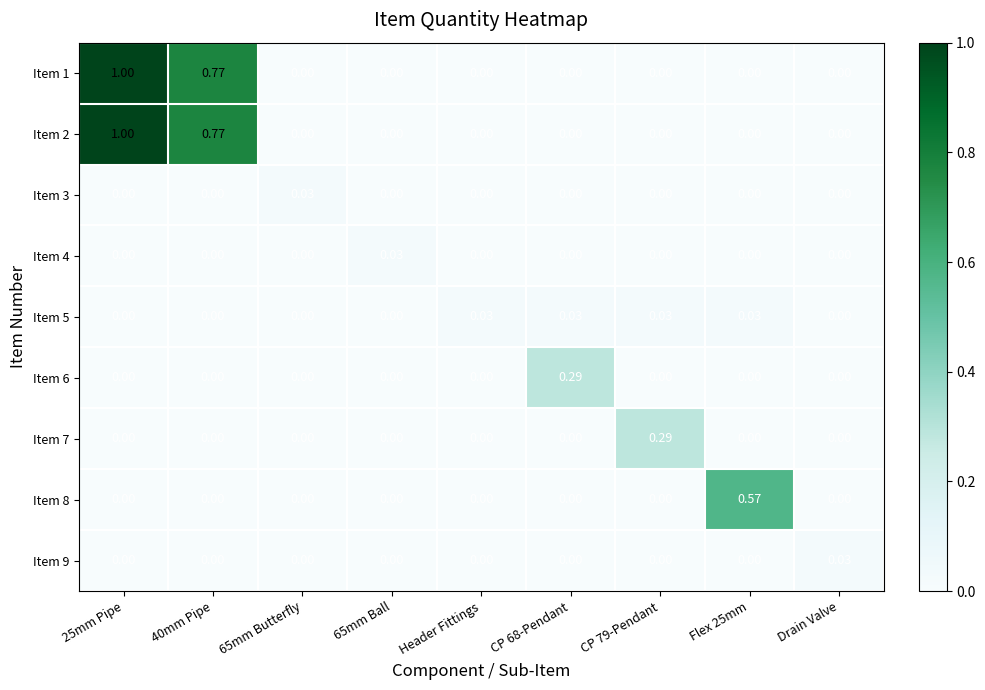

Reading left to right, transcribe all the data shown in this chart.

Item 1: 25mm Pipe=1.0	40mm Pipe=0.8	65mm Butterfly=0.0	65mm Ball=0.0	Header Fittings=0.0	CP 68-Pendant=0.0	CP 79-Pendant=0.0	Flex 25mm=0.0	Drain Valve=0.0
Item 2: 25mm Pipe=1.0	40mm Pipe=0.8	65mm Butterfly=0.0	65mm Ball=0.0	Header Fittings=0.0	CP 68-Pendant=0.0	CP 79-Pendant=0.0	Flex 25mm=0.0	Drain Valve=0.0
Item 3: 25mm Pipe=0.0	40mm Pipe=0.0	65mm Butterfly=0.0	65mm Ball=0.0	Header Fittings=0.0	CP 68-Pendant=0.0	CP 79-Pendant=0.0	Flex 25mm=0.0	Drain Valve=0.0
Item 4: 25mm Pipe=0.0	40mm Pipe=0.0	65mm Butterfly=0.0	65mm Ball=0.0	Header Fittings=0.0	CP 68-Pendant=0.0	CP 79-Pendant=0.0	Flex 25mm=0.0	Drain Valve=0.0
Item 5: 25mm Pipe=0.0	40mm Pipe=0.0	65mm Butterfly=0.0	65mm Ball=0.0	Header Fittings=0.0	CP 68-Pendant=0.0	CP 79-Pendant=0.0	Flex 25mm=0.0	Drain Valve=0.0
Item 6: 25mm Pipe=0.0	40mm Pipe=0.0	65mm Butterfly=0.0	65mm Ball=0.0	Header Fittings=0.0	CP 68-Pendant=0.3	CP 79-Pendant=0.0	Flex 25mm=0.0	Drain Valve=0.0
Item 7: 25mm Pipe=0.0	40mm Pipe=0.0	65mm Butterfly=0.0	65mm Ball=0.0	Header Fittings=0.0	CP 68-Pendant=0.0	CP 79-Pendant=0.3	Flex 25mm=0.0	Drain Valve=0.0
Item 8: 25mm Pipe=0.0	40mm Pipe=0.0	65mm Butterfly=0.0	65mm Ball=0.0	Header Fittings=0.0	CP 68-Pendant=0.0	CP 79-Pendant=0.0	Flex 25mm=0.6	Drain Valve=0.0
Item 9: 25mm Pipe=0.0	40mm Pipe=0.0	65mm Butterfly=0.0	65mm Ball=0.0	Header Fittings=0.0	CP 68-Pendant=0.0	CP 79-Pendant=0.0	Flex 25mm=0.0	Drain Valve=0.0